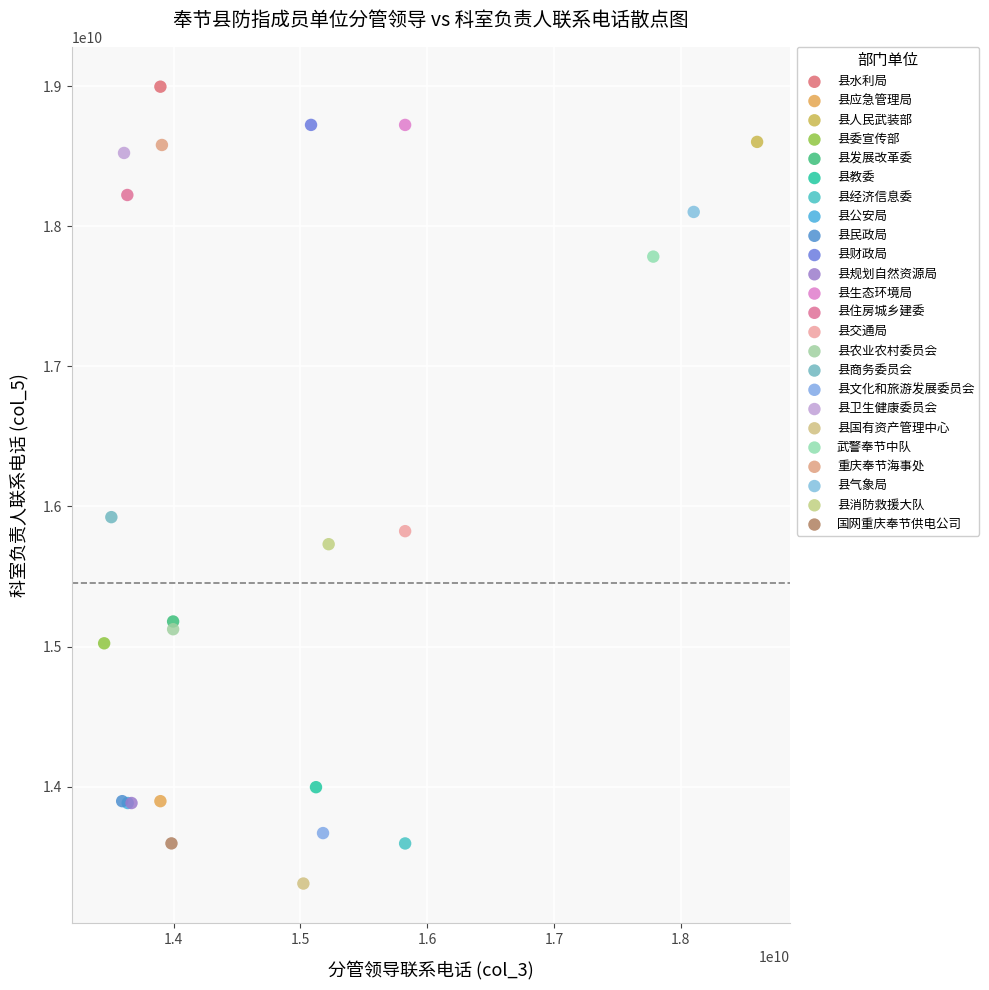

What are all the series names shown in the legend?

县水利局, 县应急管理局, 县人民武装部, 县委宣传部, 县发展改革委, 县教委, 县经济信息委, 县公安局, 县民政局, 县财政局, 县规划自然资源局, 县生态环境局, 县住房城乡建委, 县交通局, 县农业农村委员会, 县商务委员会, 县文化和旅游发展委员会, 县卫生健康委员会, 县国有资产管理中心, 武警奉节中队, 重庆奉节海事处, 县气象局, 县消防救援大队, 国网重庆奉节供电公司